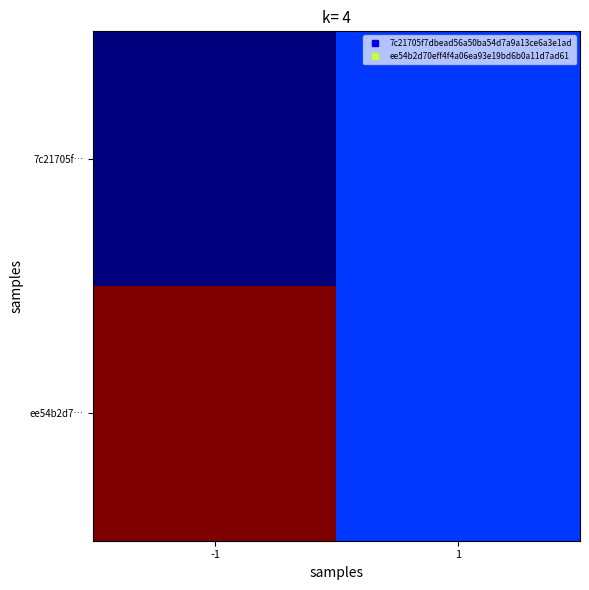

Between -1 and 1, which is larger?

1